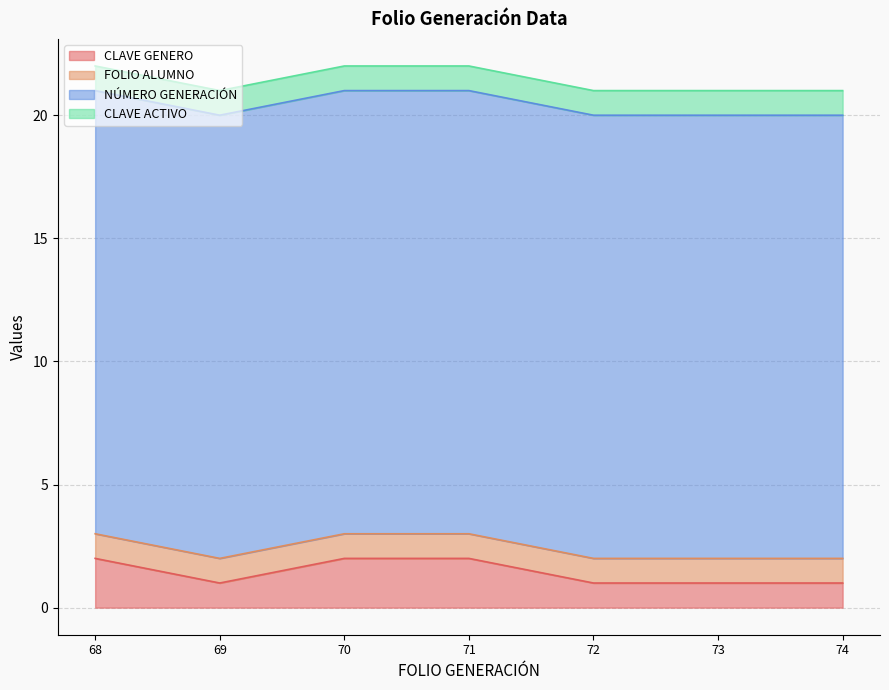

What is the highest value of the CLAVE GENERO series?

2